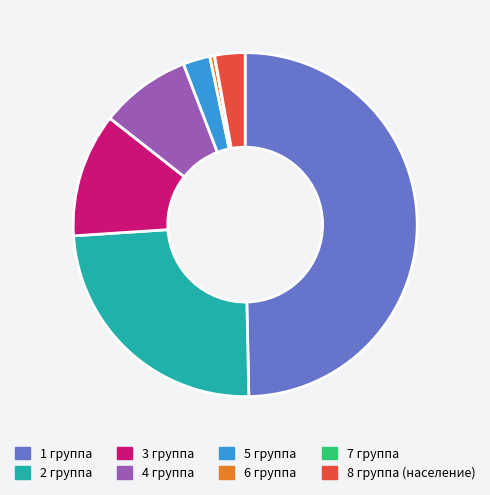

The 1 группа slice represents 41% of the pie. True or false?

False